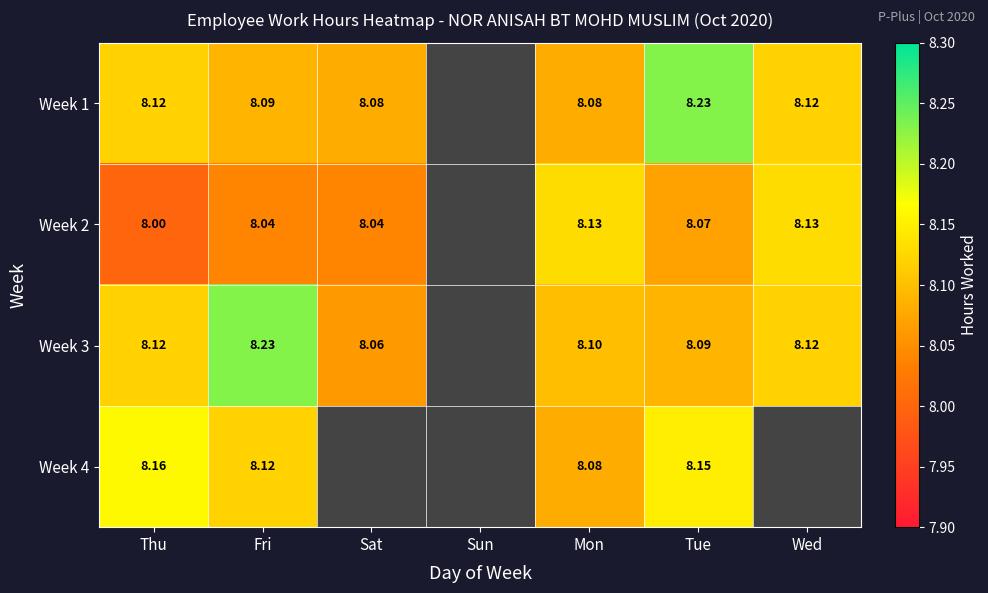

Between Fri and Wed, which is larger?

Wed